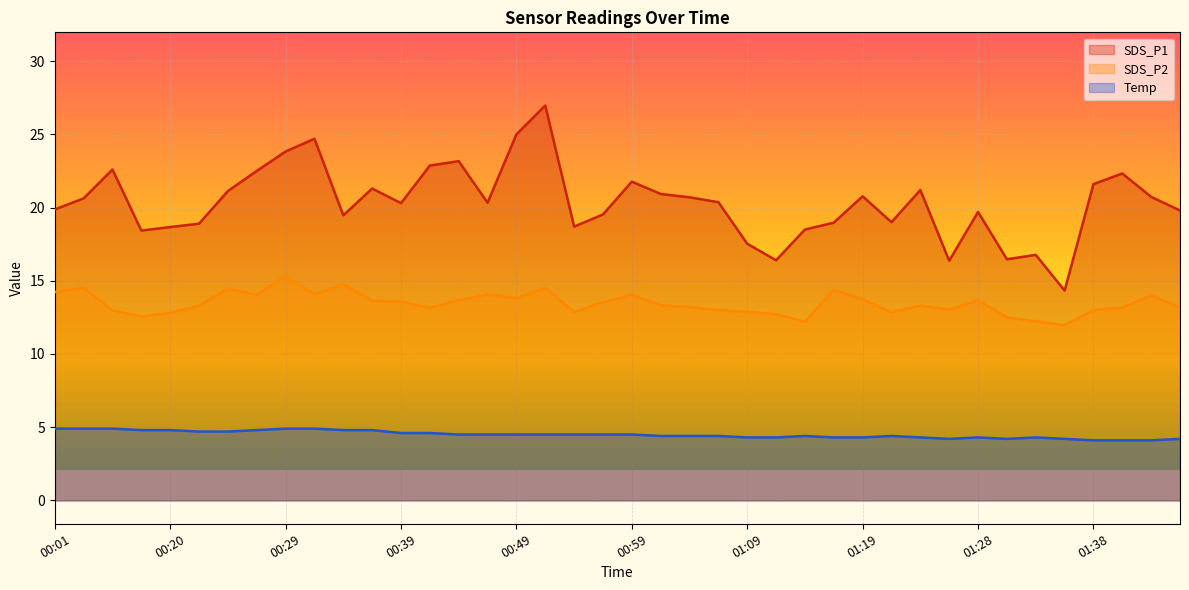

Reading left to right, list all the values displayed in this chart.

SDS_P1: 19.9	20.6	22.6	18.4	18.7	18.9	21.1	22.5	23.8	24.7	19.5	21.3	20.3	22.9	23.2	20.3	25.0	27.0	18.7	19.5	21.8	20.9	20.7	20.4	17.5	16.4	18.5	19.0	20.8	19.0	21.2	16.4	19.7	16.5	16.8	14.3	21.6	22.3	20.7	19.8
SDS_P2: 14.2	14.5	13.0	12.6	12.8	13.3	14.5	14.0	15.4	14.1	14.8	13.6	13.6	13.2	13.7	14.1	13.8	14.5	12.9	13.5	14.0	13.3	13.2	13.0	12.9	12.7	12.2	14.4	13.7	12.9	13.3	13.0	13.7	12.5	12.2	12.0	13.0	13.2	14.0	13.2
Temp: 4.9	4.9	4.9	4.8	4.8	4.7	4.7	4.8	4.9	4.9	4.8	4.8	4.6	4.6	4.5	4.5	4.5	4.5	4.5	4.5	4.5	4.4	4.4	4.4	4.3	4.3	4.4	4.3	4.3	4.4	4.3	4.2	4.3	4.2	4.3	4.2	4.1	4.1	4.1	4.2